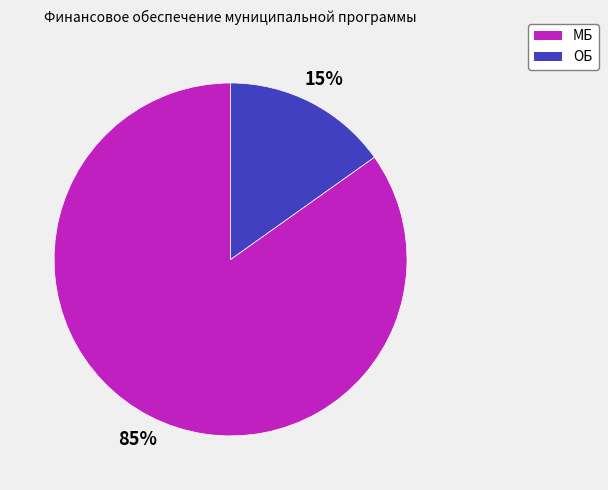

What percentage is the ОБ slice, to the nearest percent?

15%